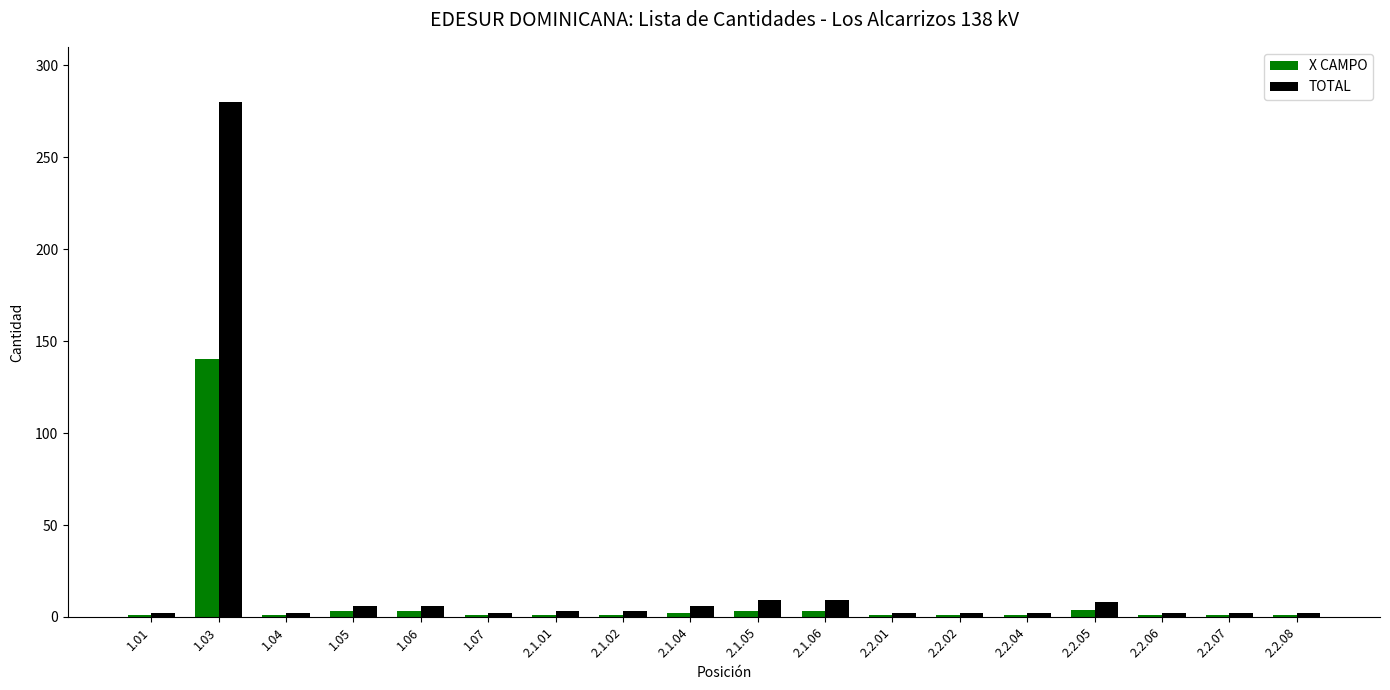

Rank the series by their maximum value, from highest to lowest.

TOTAL, X CAMPO